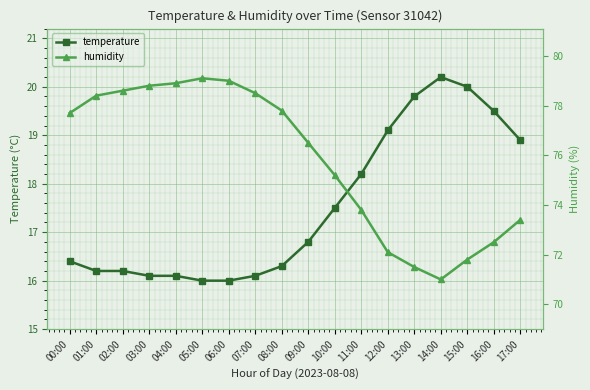

Does the chart display data point markers on the line(s)?

Yes